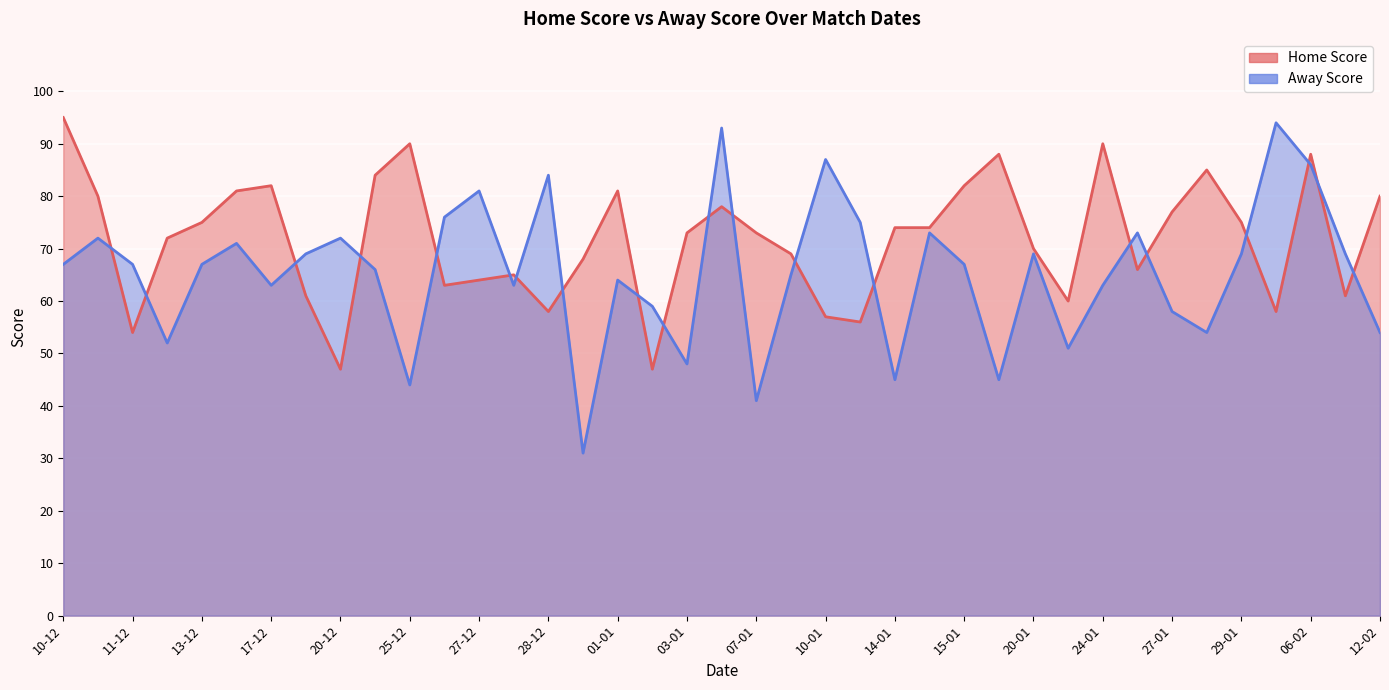

How many values in the Away Score series exceed 67?

17